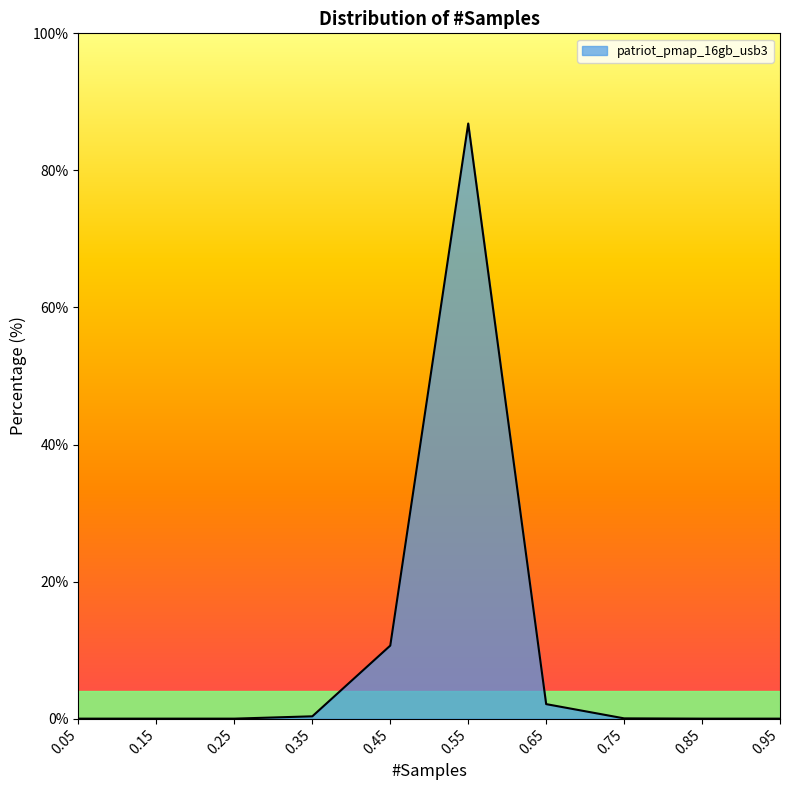

How many distinct data groups are displayed?

1